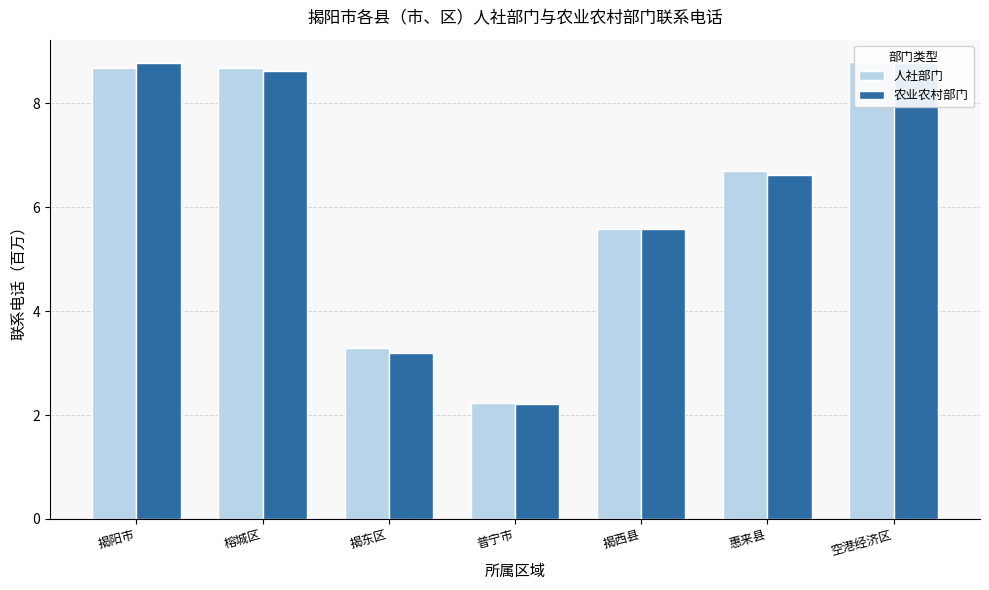

What is the value of the 人社部门 bar at the 5th from the left?

5.6